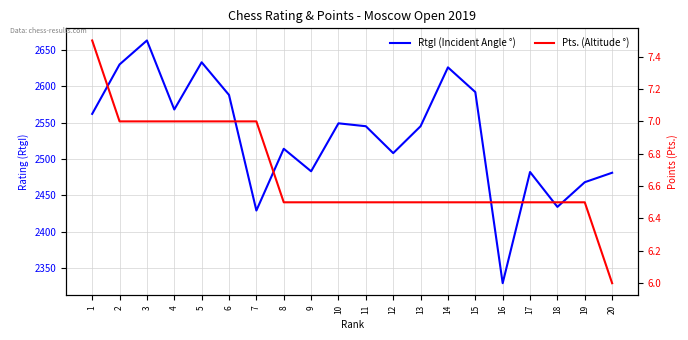

Rank the series by their maximum value, from highest to lowest.

RtgI (Incident Angle °), Pts. (Altitude °)